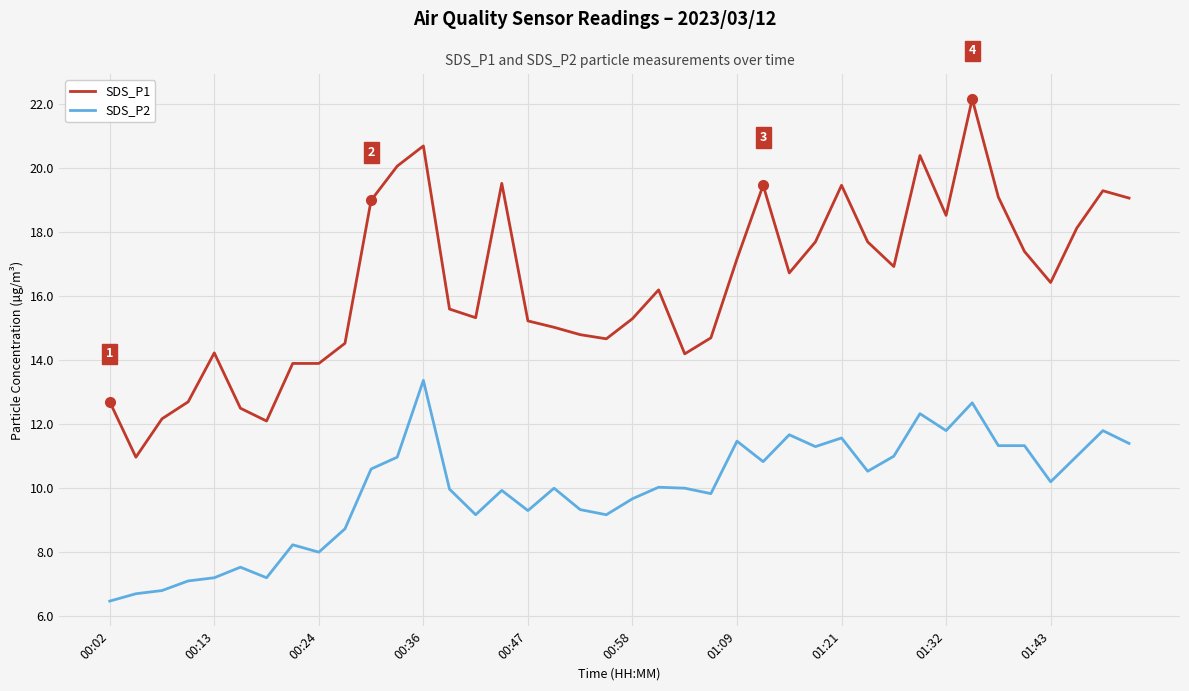

What is the greatest value displayed?

22.2